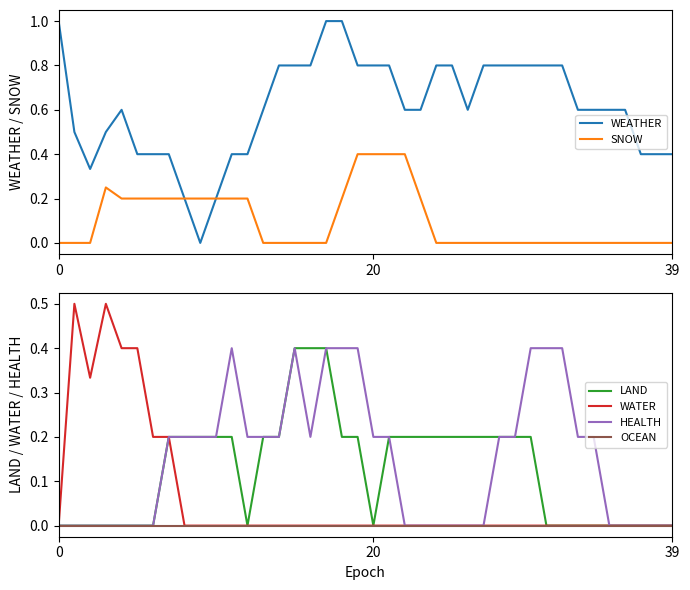

What is the maximum value for LAND?

0.4